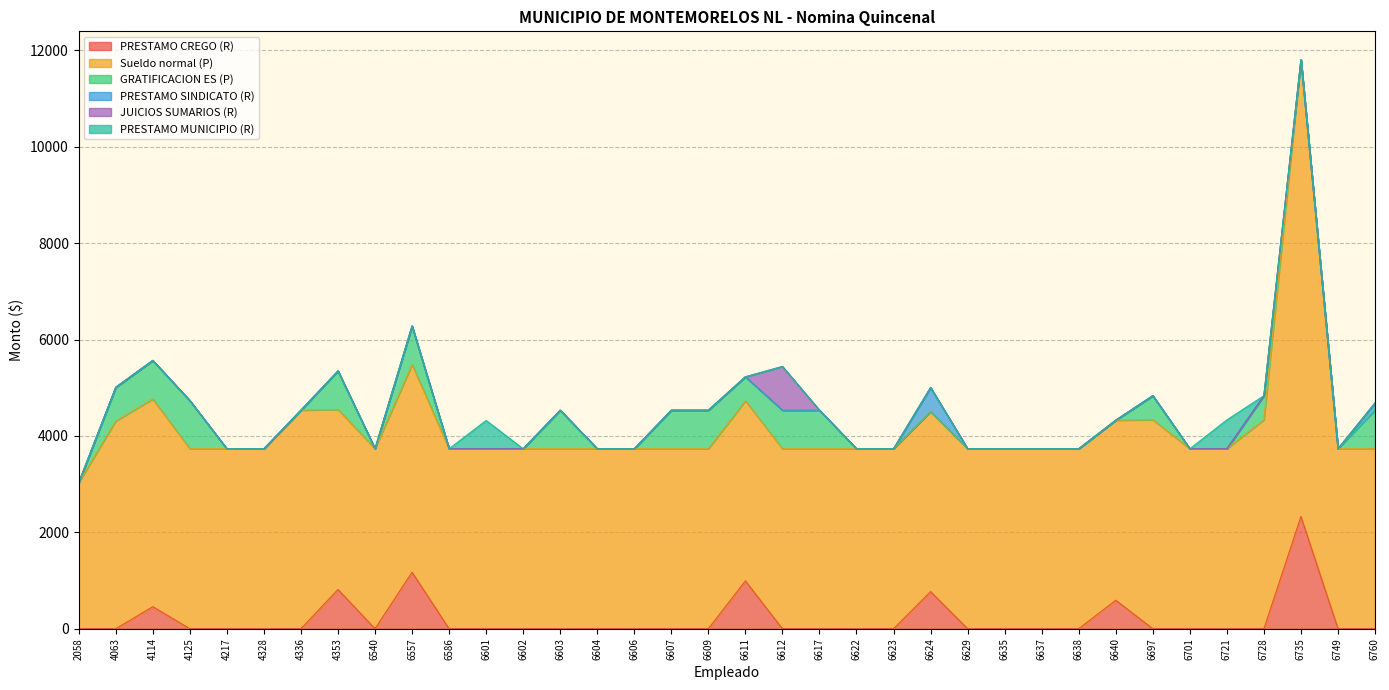

True or false: PRESTAMO CREGO (R) and GRATIFICACION ES (P) intersect in this chart.

True